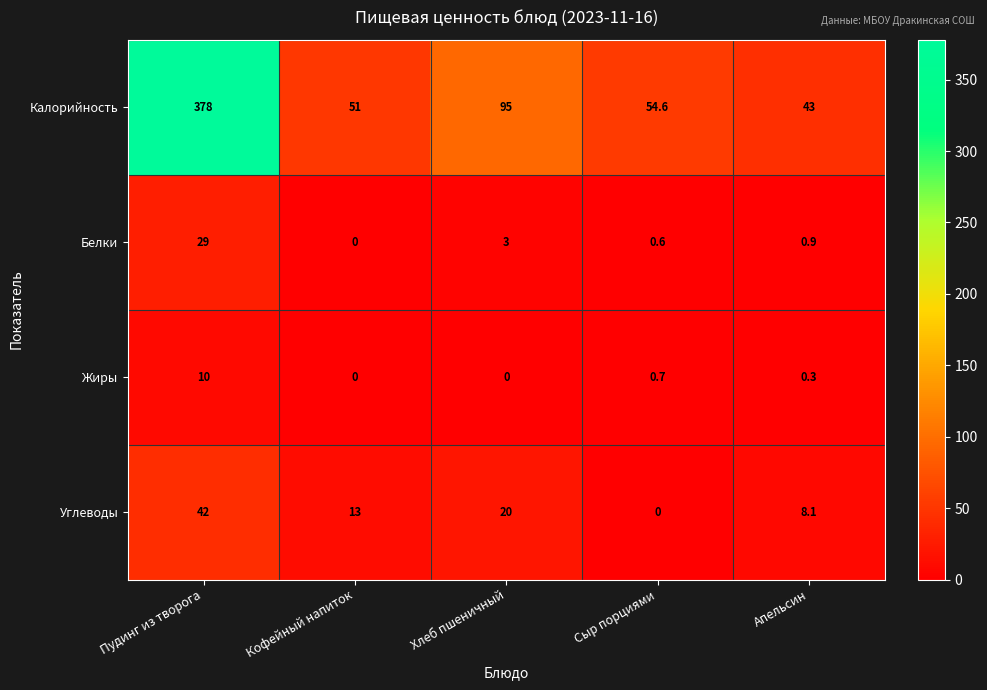

Is it true that Жиры equals 0.0 at Хлеб пшеничный?

True